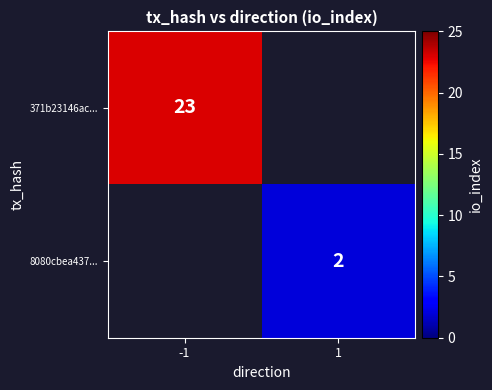

Is it true that 371b23146ac... equals 23 at -1?

True